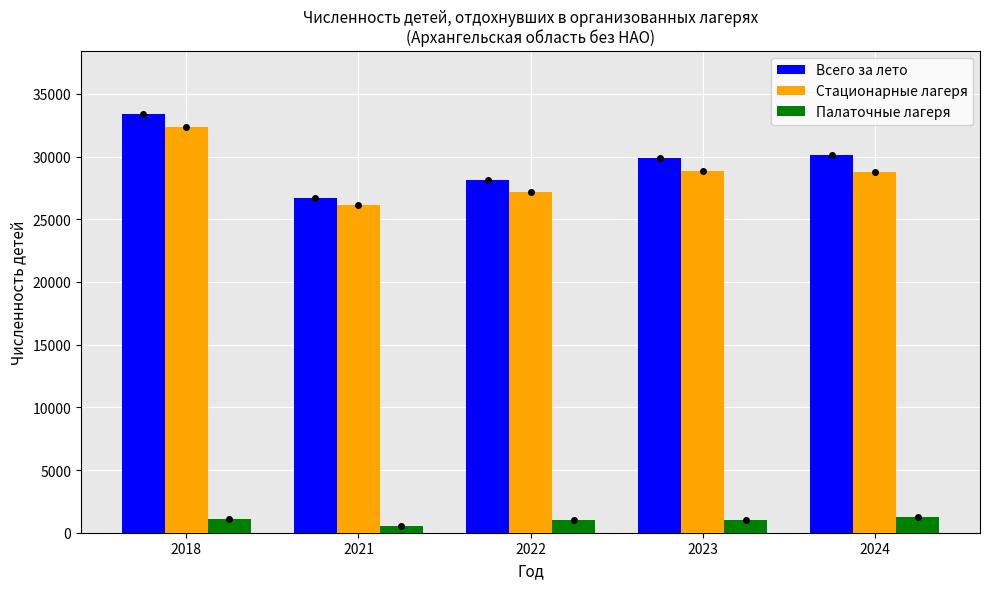

At which category is the sum across all series the highest?

2018